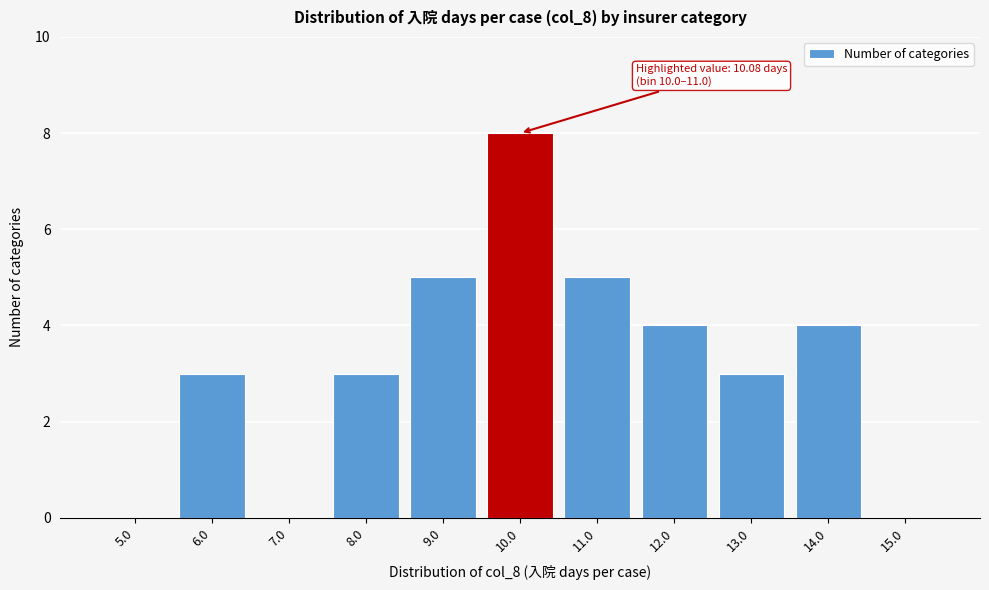

Reading right to left, what are all the values shown in this chart?

15.0=0	14.0=4	13.0=3	12.0=4	11.0=5	10.0=8	9.0=5	8.0=3	7.0=0	6.0=3	5.0=0